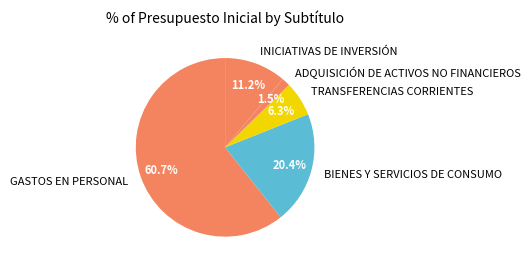

What is the total percentage of TRANSFERENCIAS CORRIENTES and ADQUISICIÓN DE ACTIVOS NO FINANCIEROS?

7.8%